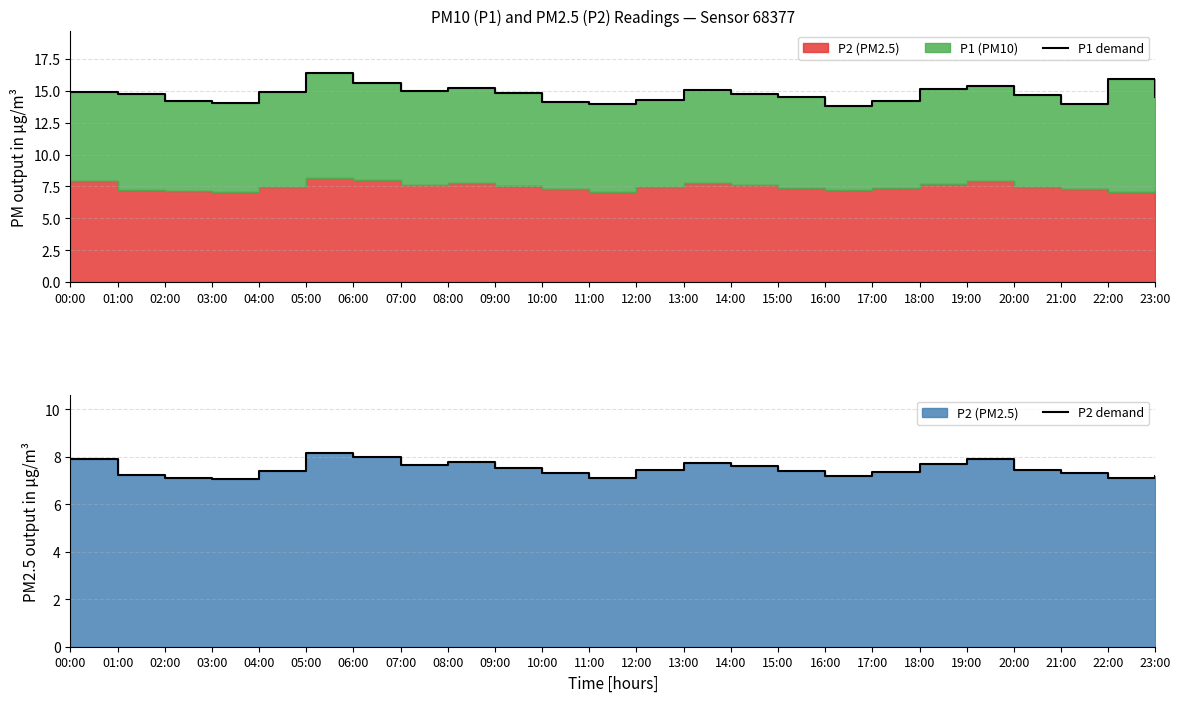

Reading right to left, extract all data points from this chart.

P1 demand: 14.5	15.9	13.9	14.7	15.4	15.1	14.2	13.8	14.5	14.8	15.1	14.3	13.9	14.1	14.8	15.2	15.0	15.6	16.4	14.9	14.1	14.2	14.7	14.9
P2 demand: 7.2	7.1	7.3	7.4	7.9	7.7	7.3	7.2	7.4	7.6	7.8	7.5	7.1	7.3	7.5	7.8	7.7	8.0	8.2	7.4	7.0	7.1	7.2	7.9